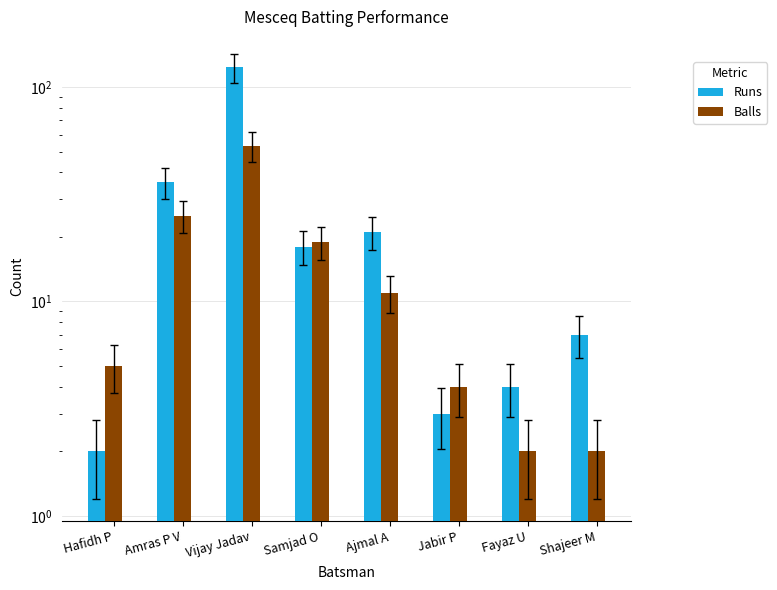

The value of Balls at Shajeer M is 2. True or false?

True